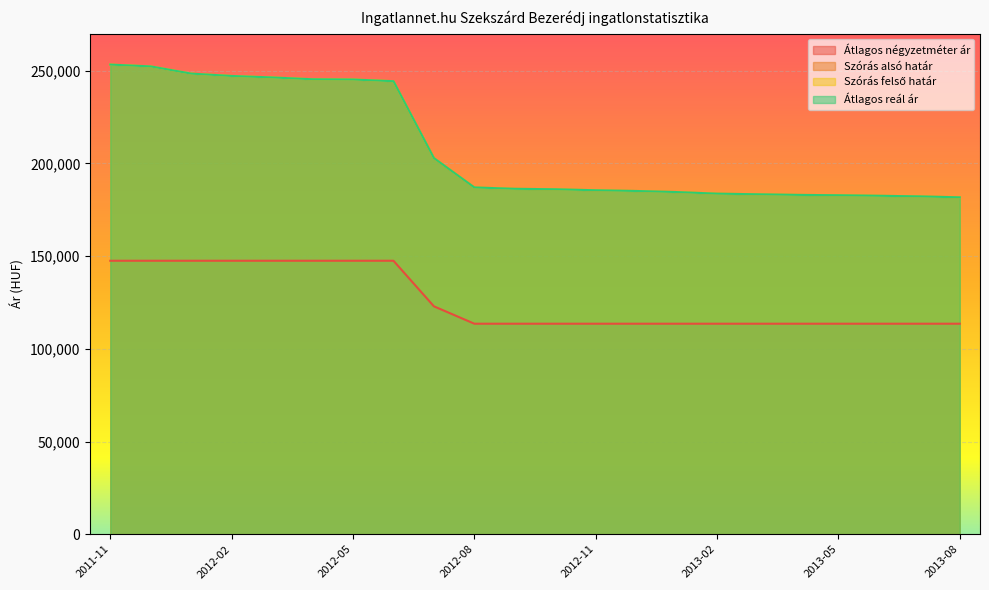

How many lines are shown in the chart?

4